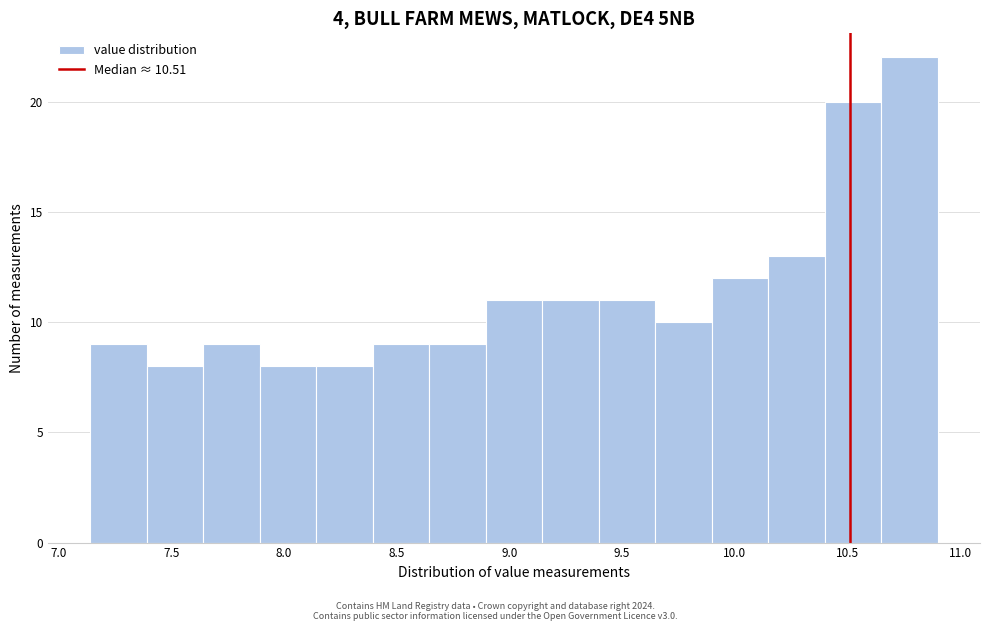

How tall is the bar that spans 8.40 to 8.65 on the x-axis? Neither the bar edges nor the heights are printed on the chart, so give them approximately, as read against the axes.

9